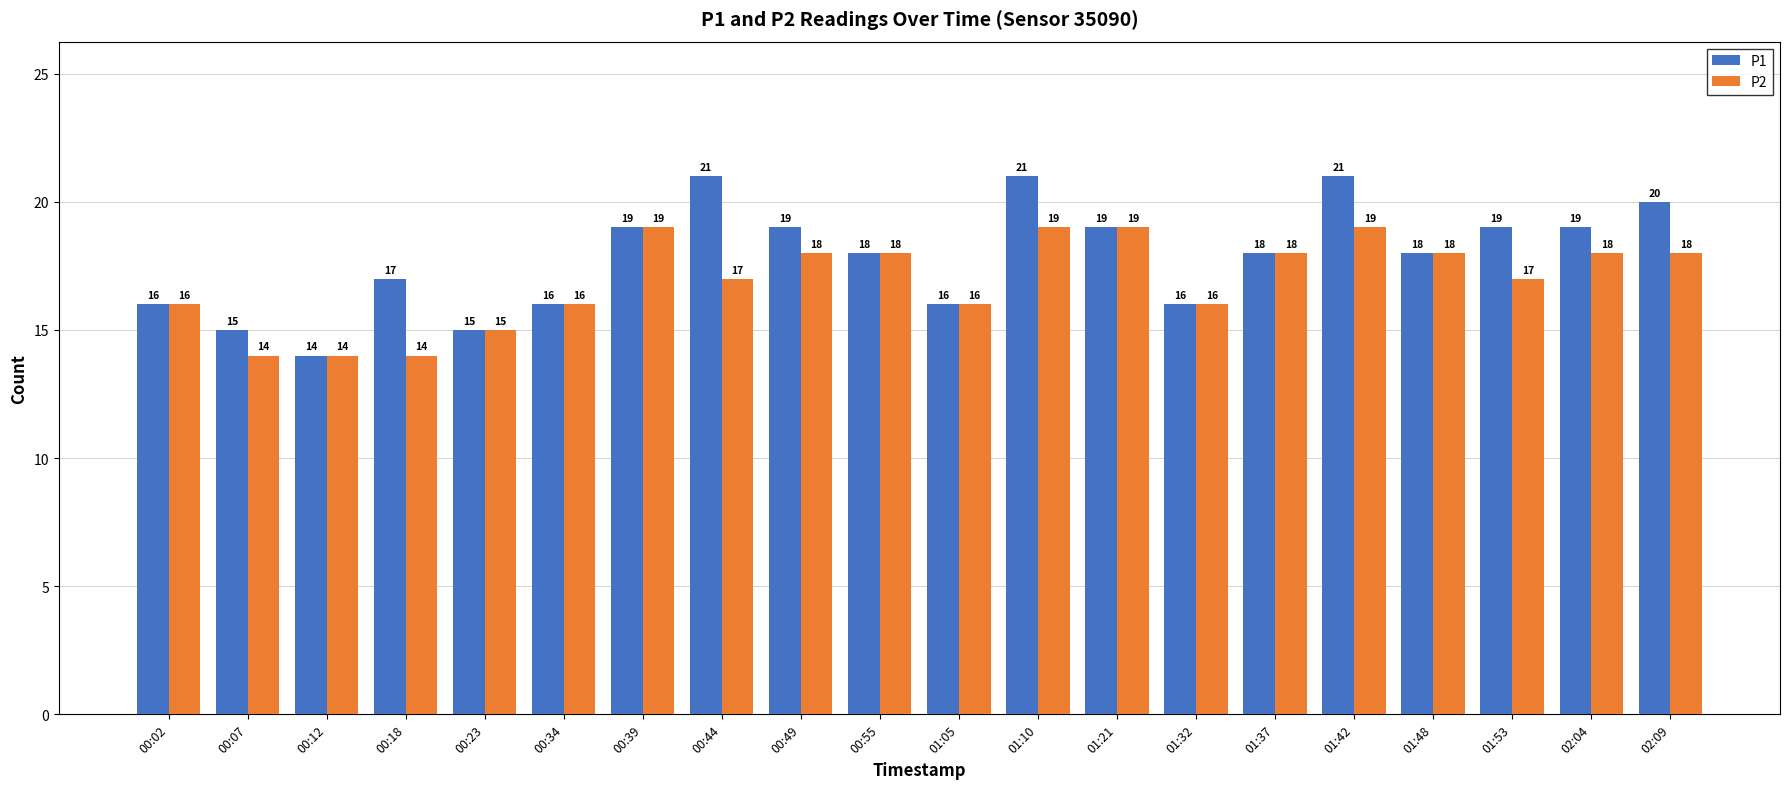

The value of P1 at 00:55 is 18. True or false?

True